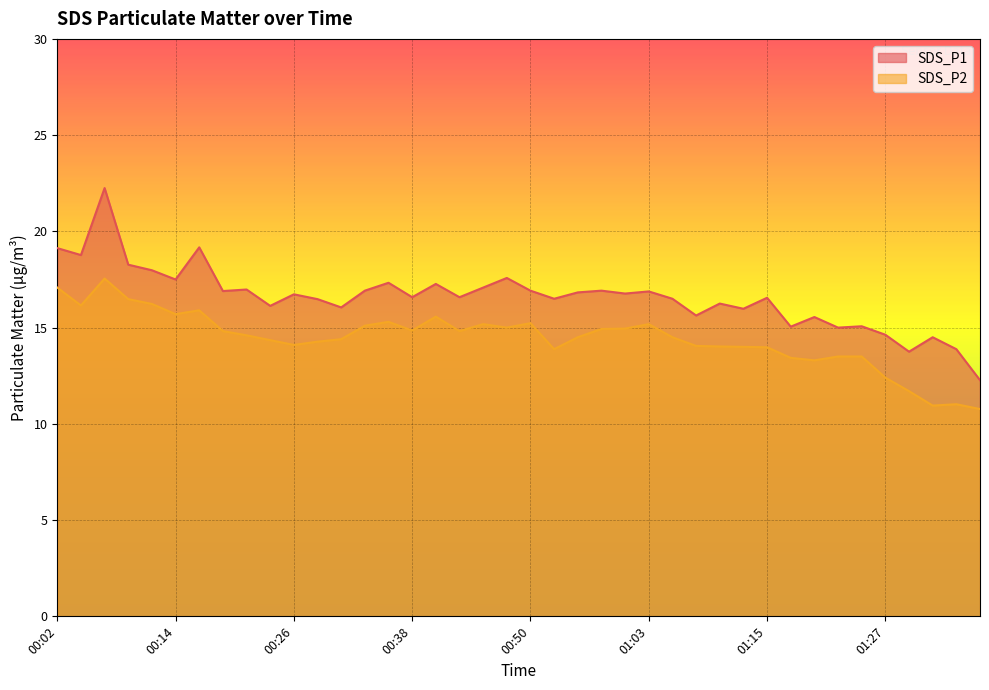

The value of SDS_P1 at 01:34 is 6.2. True or false?

False